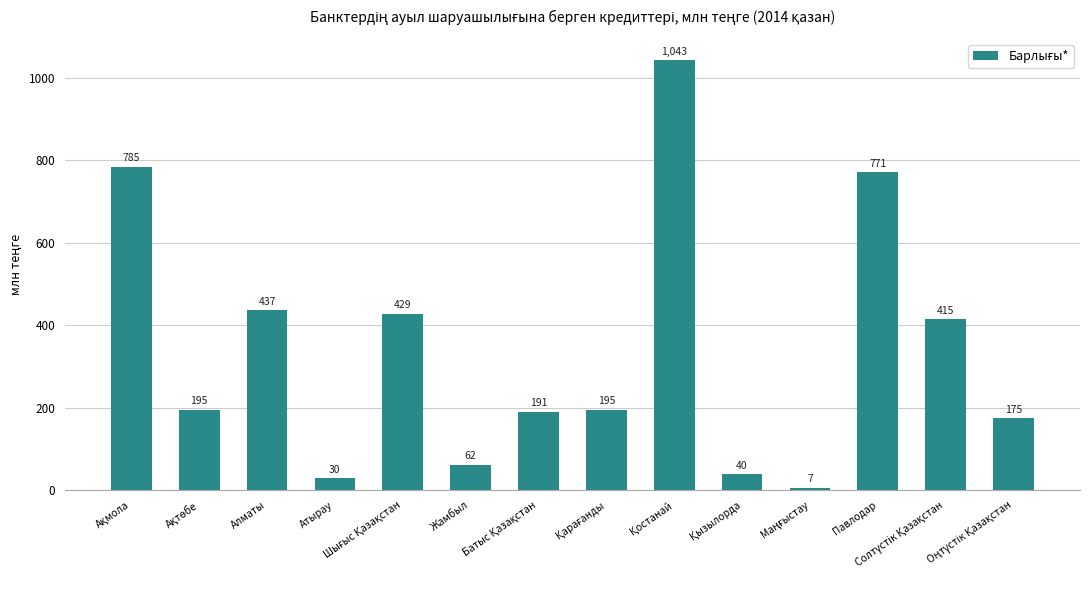

What is the smallest value displayed?

7.0